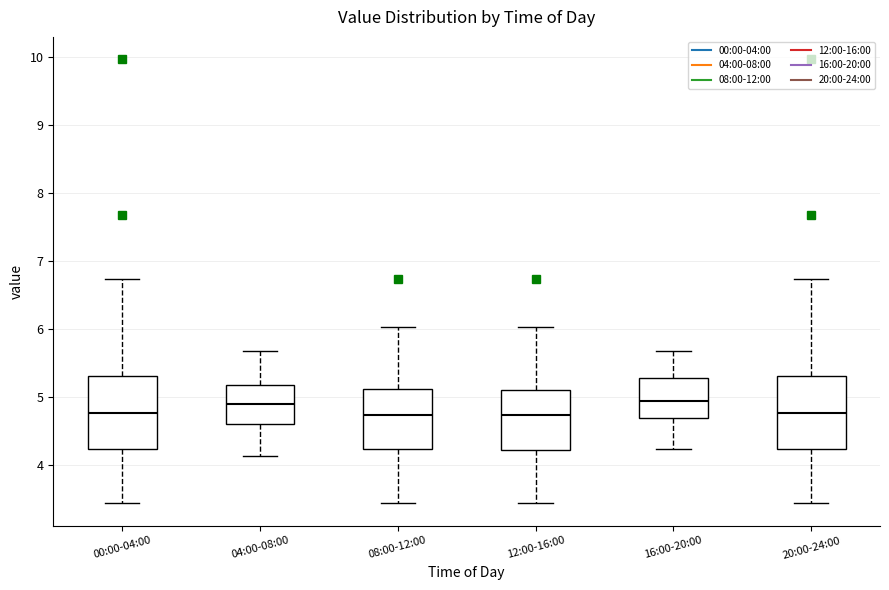

Where does the median line of the box for 12:00-16:00 sit on the y-axis? The values are not printed on the chart, so give them approximately, as read against the axis.

4.7